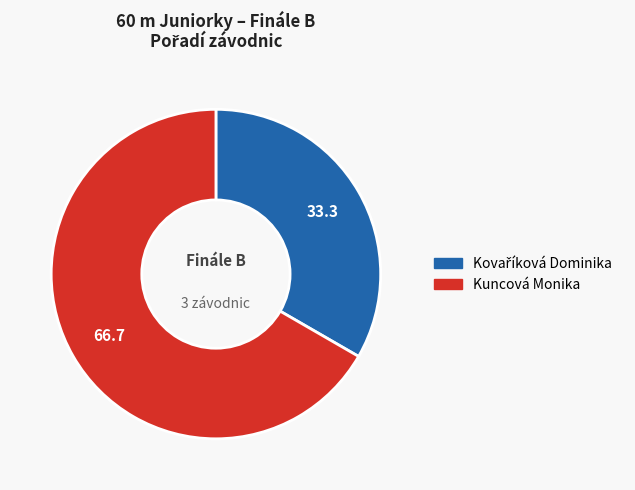

Count the number of slices in the pie.

2